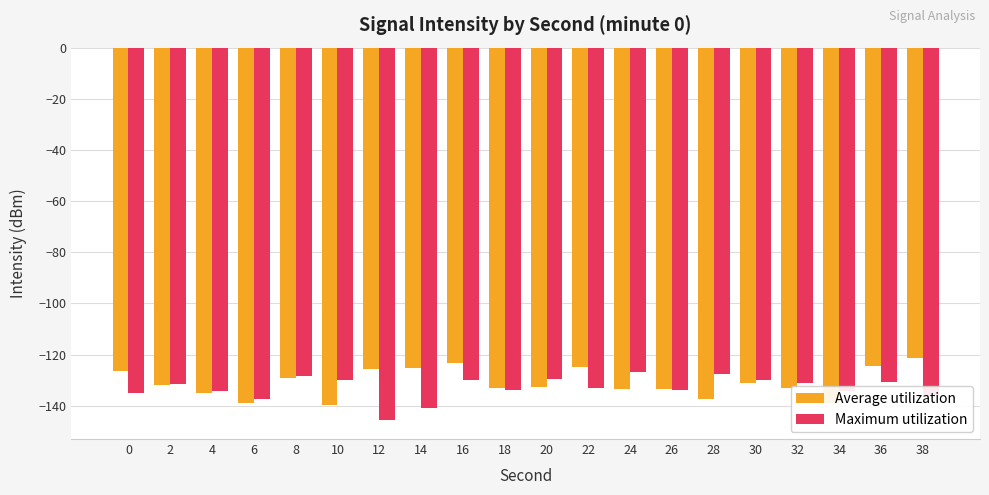

Between 16 and 18, which series saw the biggest shift?

Average utilization